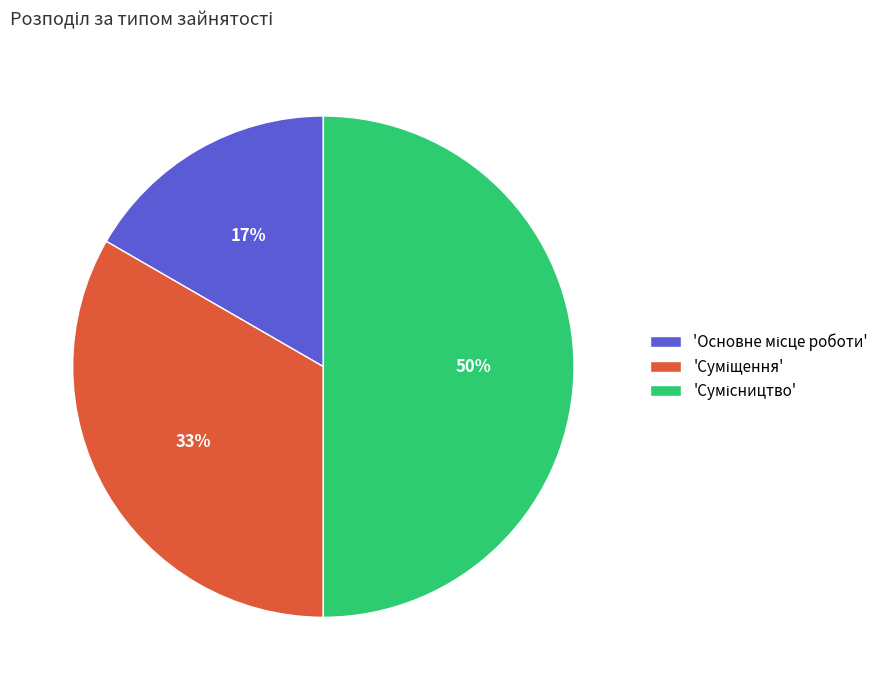

To the nearest percent, what is the average slice percentage?

33%